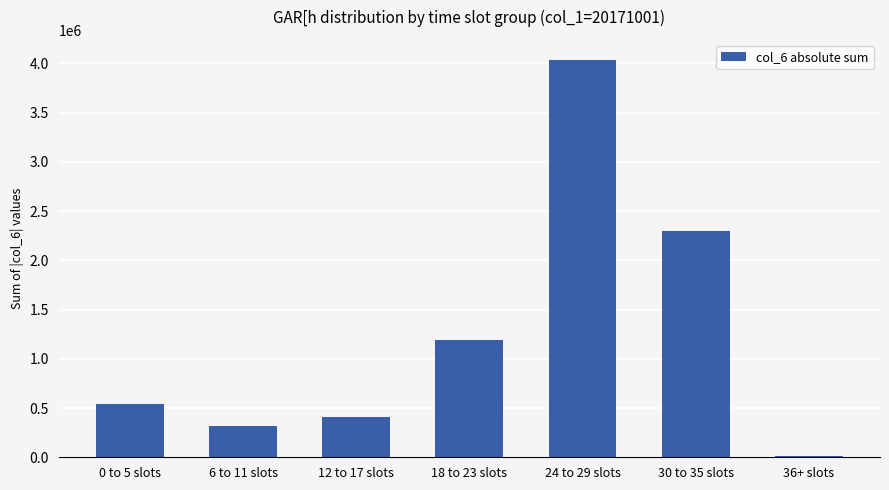

What is the average value?

1258542